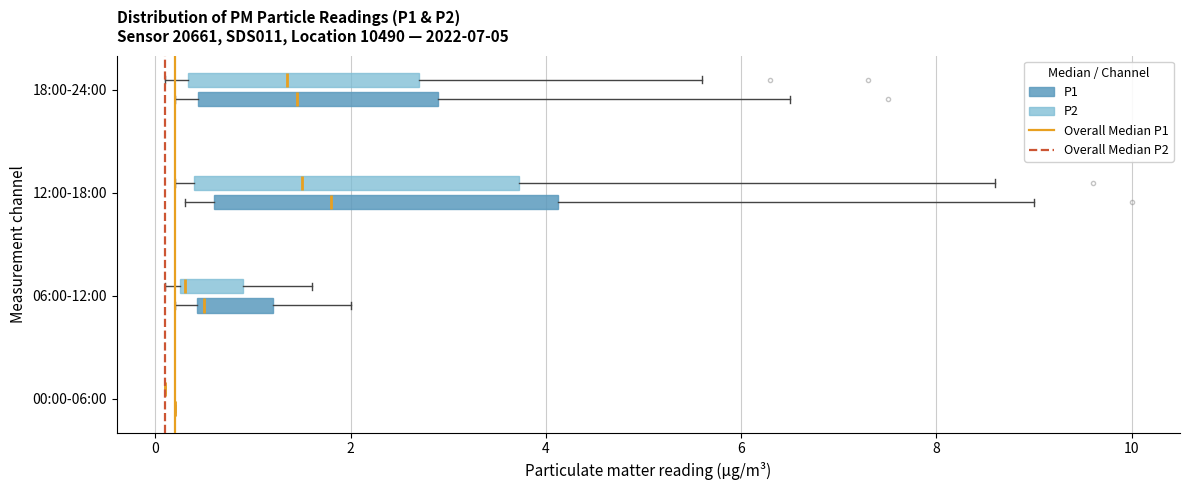

Reading bottom to top, read every box against the x-axis: the position of its median line, the range the box covers, and the ends of its whiskers. The values are not printed on the chart, so give them approximately, as read against the axis.

00:00-06:00 (P1): box collapsed to a line at 0.2, whiskers 0.2 to 0.2
00:00-06:00 (P2): box collapsed to a line at 0.2, whiskers 0.2 to 0.2
06:00-12:00 (P1): median 0.6, box 0.4 to 1.2, whiskers 0.2 to 2.0
06:00-12:00 (P2): median 0.4, box 0.2 to 1.0, whiskers 0.2 (just left of the box's left edge) to 1.6
12:00-18:00 (P1): median 1.8, box 0.6 to 4.2, whiskers 0.4 to 9.0
12:00-18:00 (P2): median 1.6, box 0.4 to 3.8, whiskers 0.2 to 8.6
18:00-24:00 (P1): median 1.4, box 0.4 to 3.0, whiskers 0.2 to 6.6
18:00-24:00 (P2): median 1.4, box 0.4 to 2.8, whiskers 0.2 to 5.6